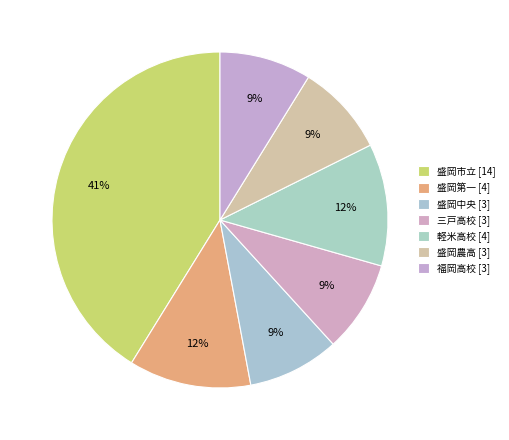

What is the change in value from 盛岡市立 to 三戸高校?

-11